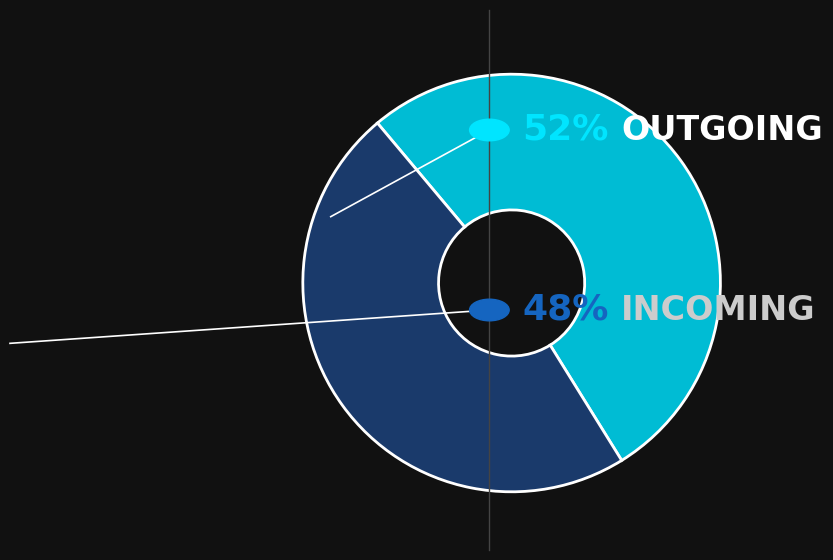

Does any single category account for the majority?

Yes